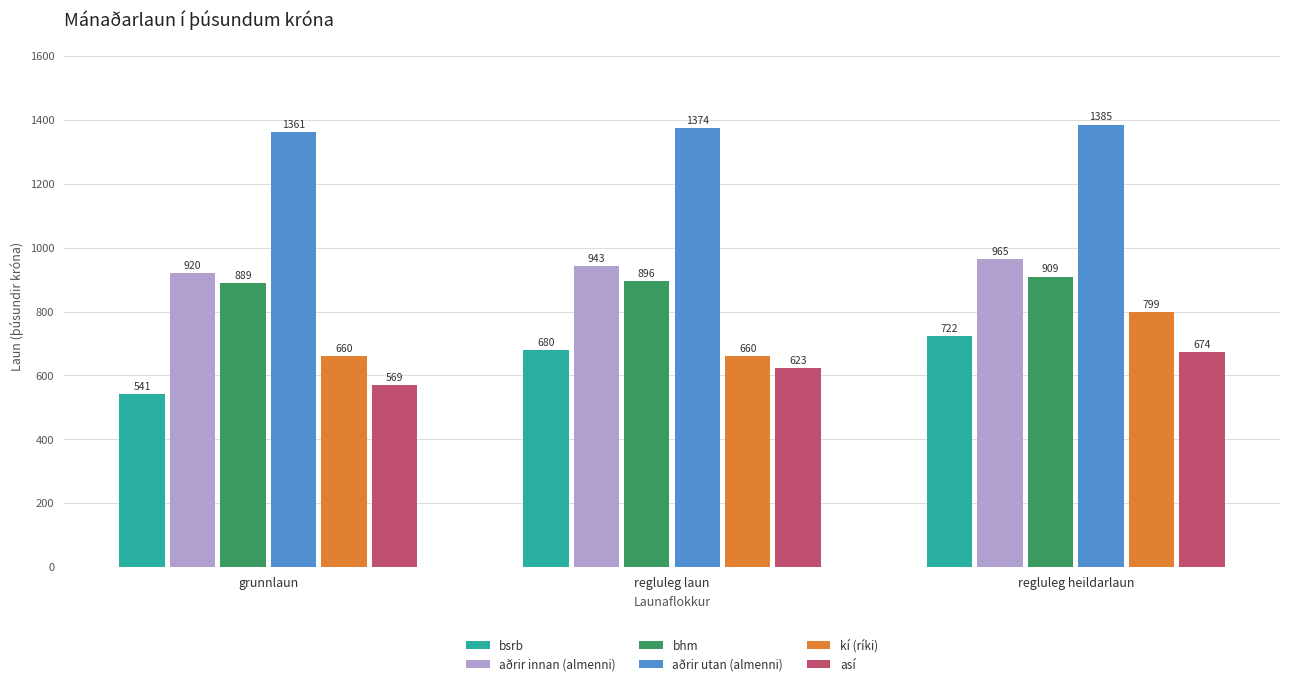

What is the difference between the highest and lowest values at regluleg laun?

751